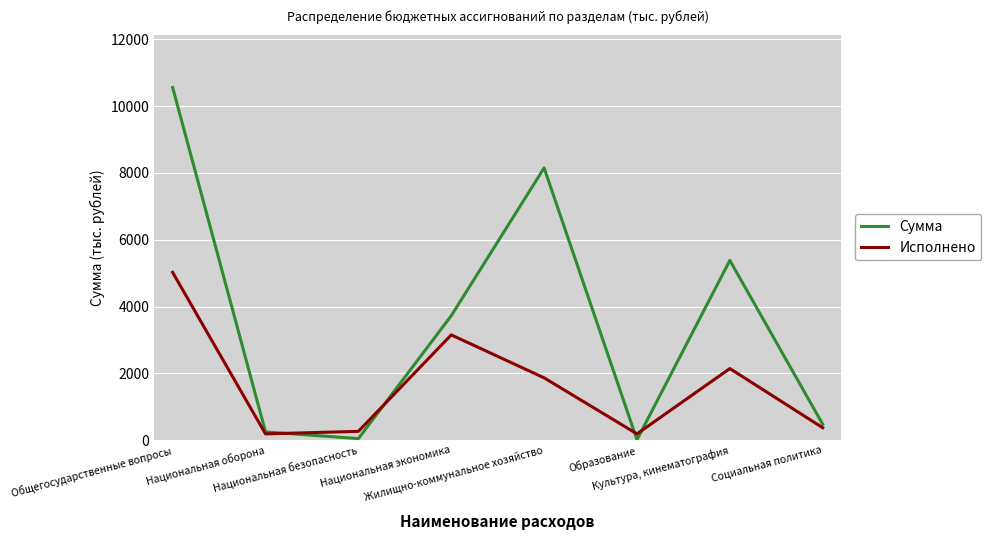

Which category has the highest value in the Сумма series?

Общегосударственные вопросы